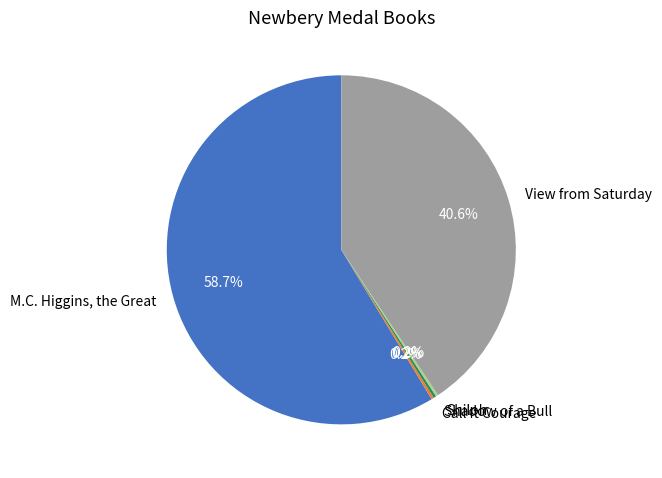

Does View from Saturday represent more than half of the total?

No